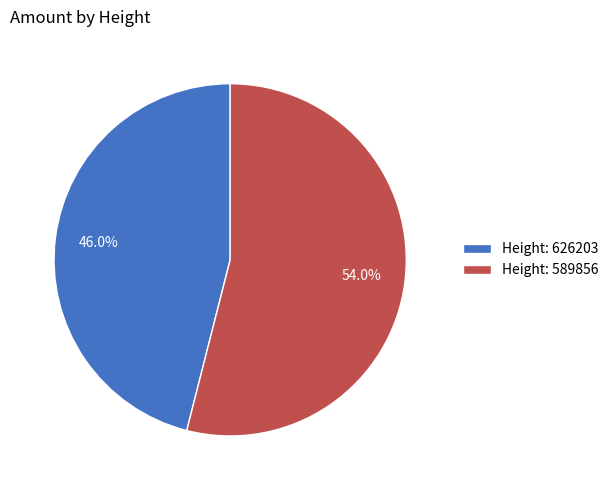

Rank the categories by value from highest to lowest.

Height: 589856, Height: 626203